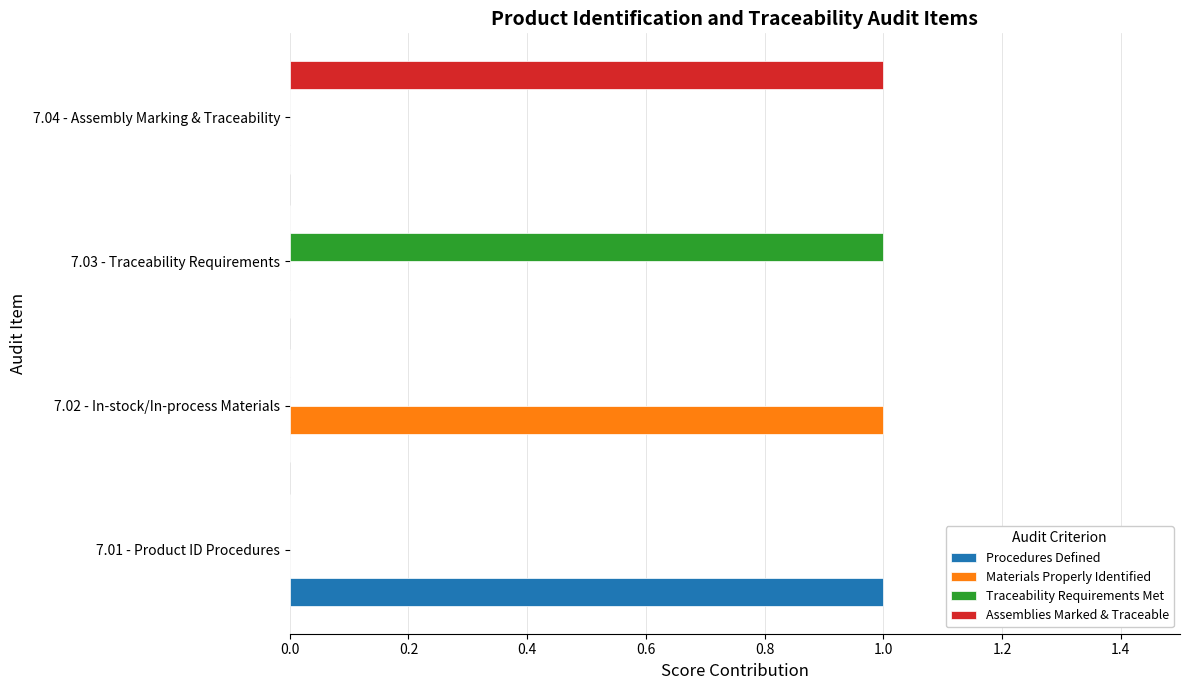

The value of Procedures Defined at 7.03 - Traceability Requirements is 0. True or false?

True